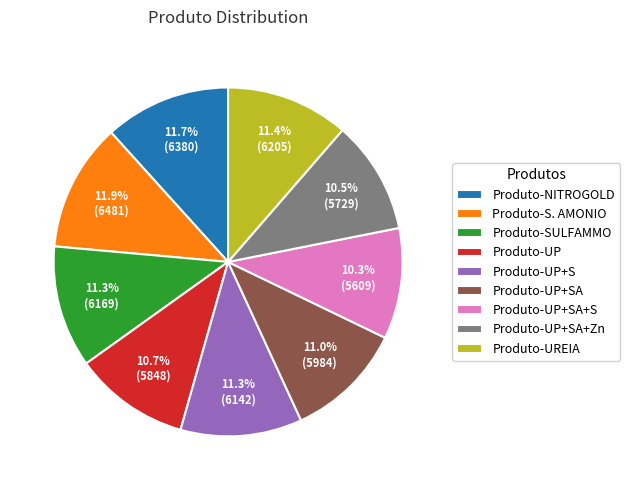

Is Produto-SULFAMMO the majority of the pie?

No